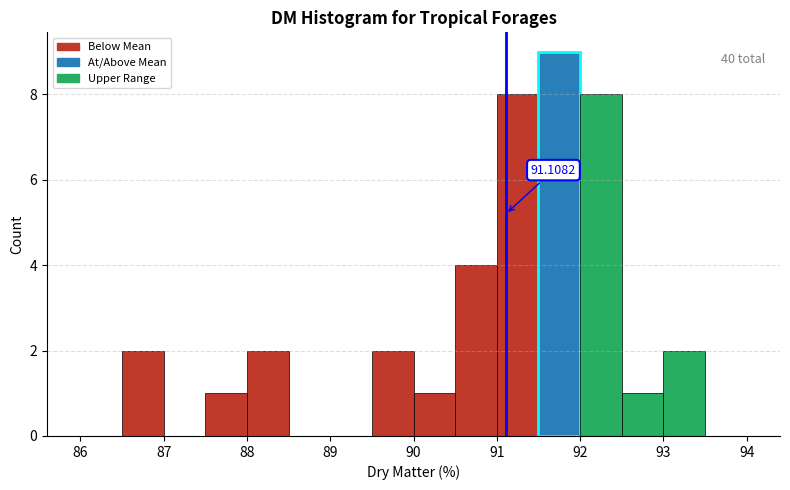

Over which range of the x-axis is the bar tallest?

91.5 to 92.0